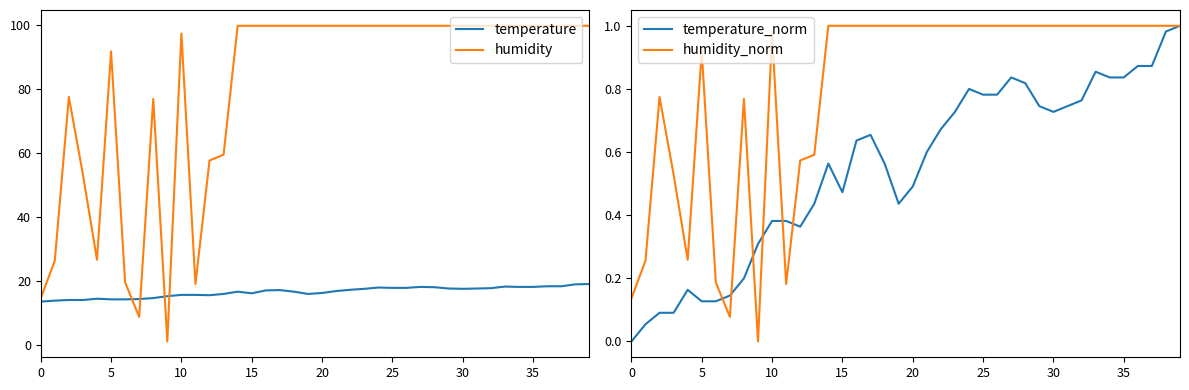

What is the spread (max minus min) of values at 22?

99.2